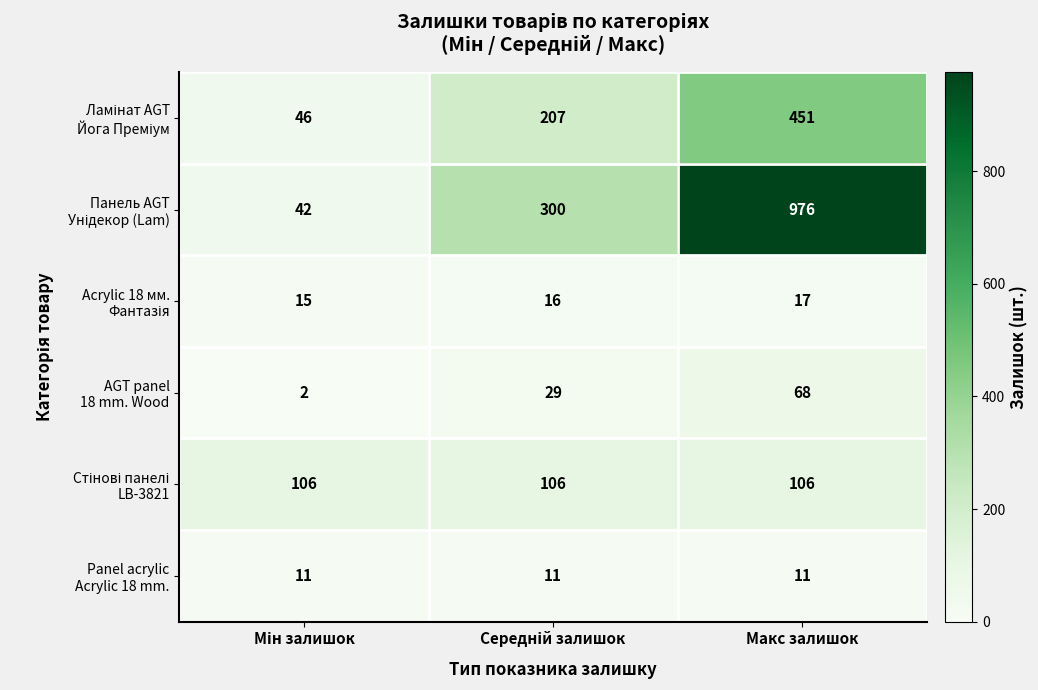

Which category has the highest value across all series?

Макс залишок